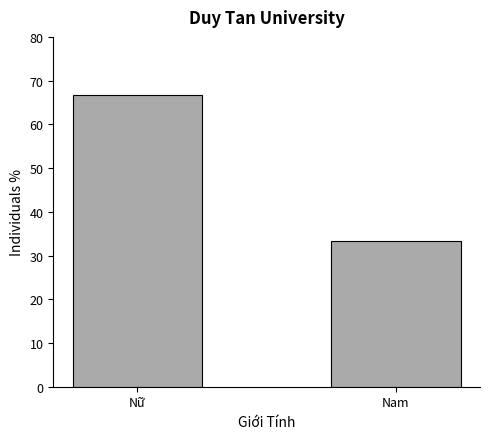

What is the minimum value shown in the chart?

33.3